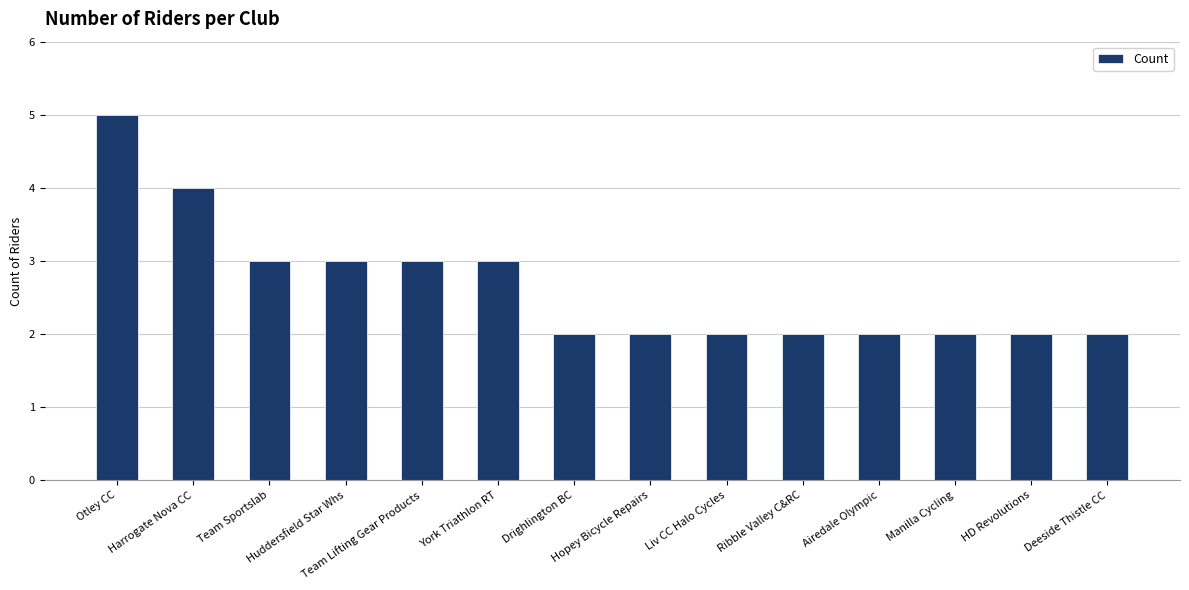

Reading left to right, transcribe all the data shown in this chart.

Otley CC=5	Harrogate Nova CC=4	Team Sportslab=3	Huddersfield Star Whs=3	Team Lifting Gear Products=3	York Triathlon RT=3	Drighlington BC=2	Hopey Bicycle Repairs=2	Liv CC Halo Cycles=2	Ribble Valley C&RC=2	Airedale Olympic=2	Manilla Cycling=2	HD Revolutions=2	Deeside Thistle CC=2